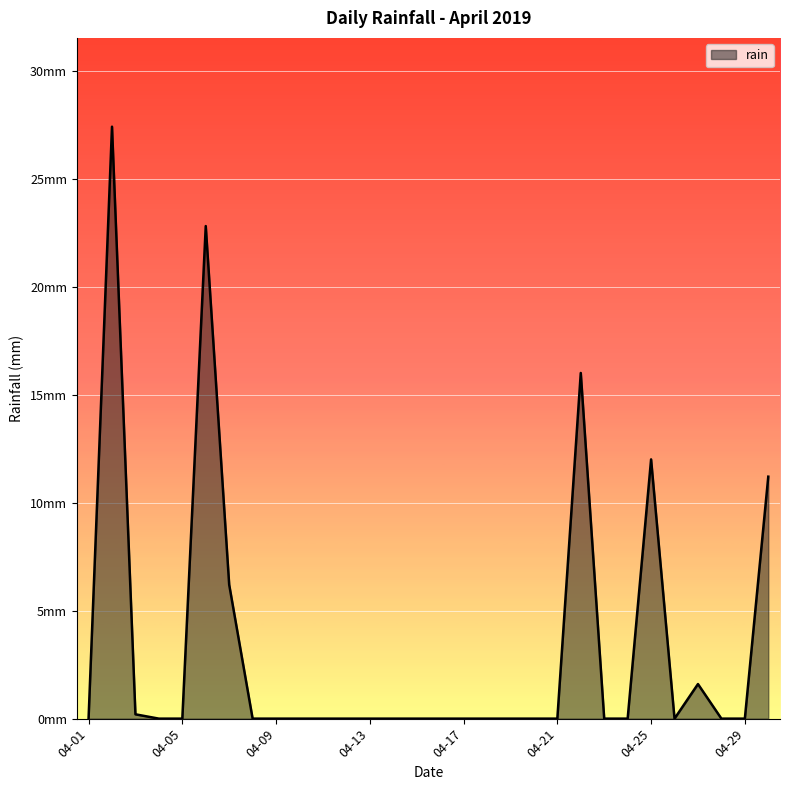

What is the difference between the maximum and minimum values?

27.4